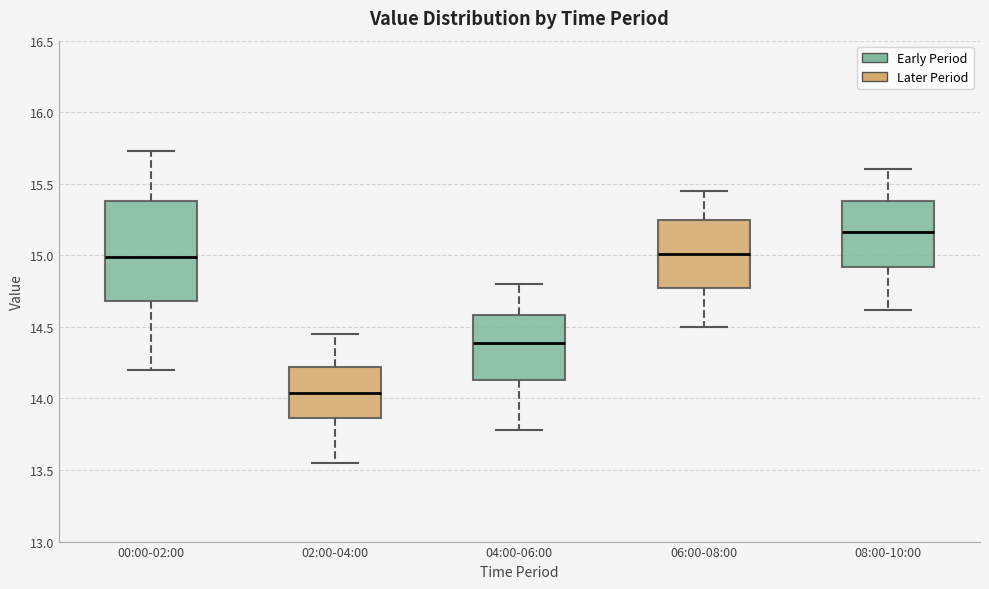

Which box is the tallest, from its lower edge to its upper edge?

00:00-02:00